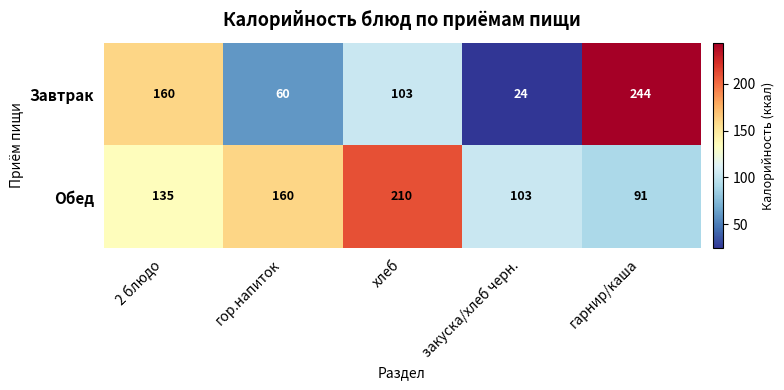

True or false: Завтрак has a value of 88 at гор.напиток.

False